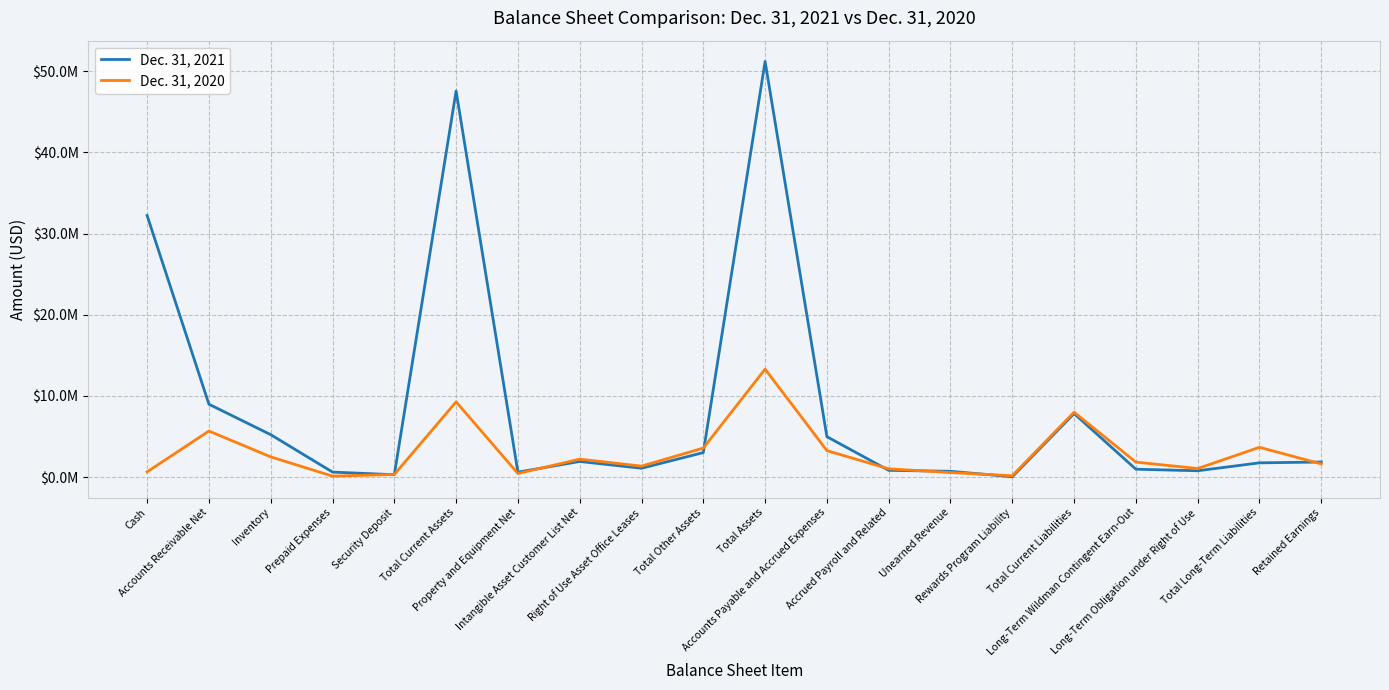

What is the maximum value shown in the chart?

51203409